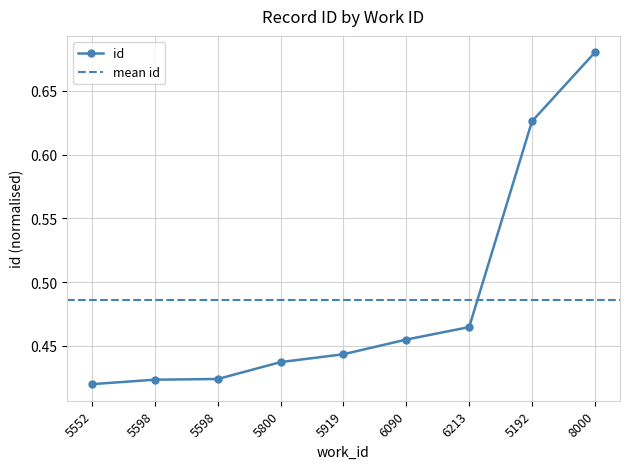

What is the label of the 2nd point from the right?

5192